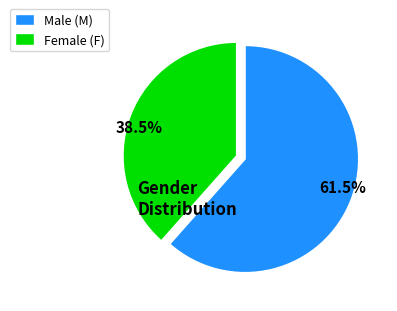

What is the ratio of the value at 61.5% to the value at 38.5%?

1.6